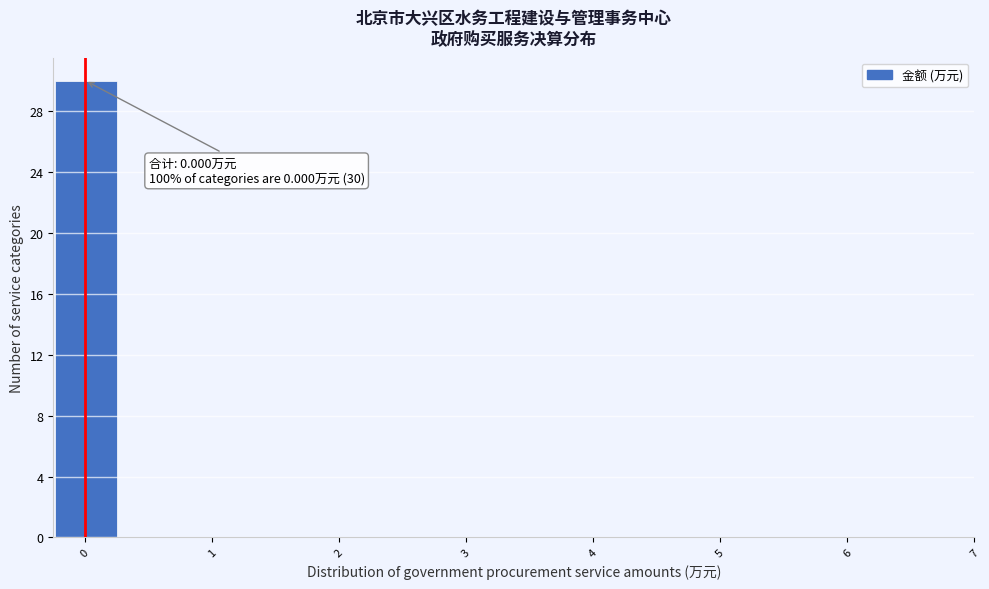

Over which range of the x-axis is the bar tallest?

-0.2 to 0.3